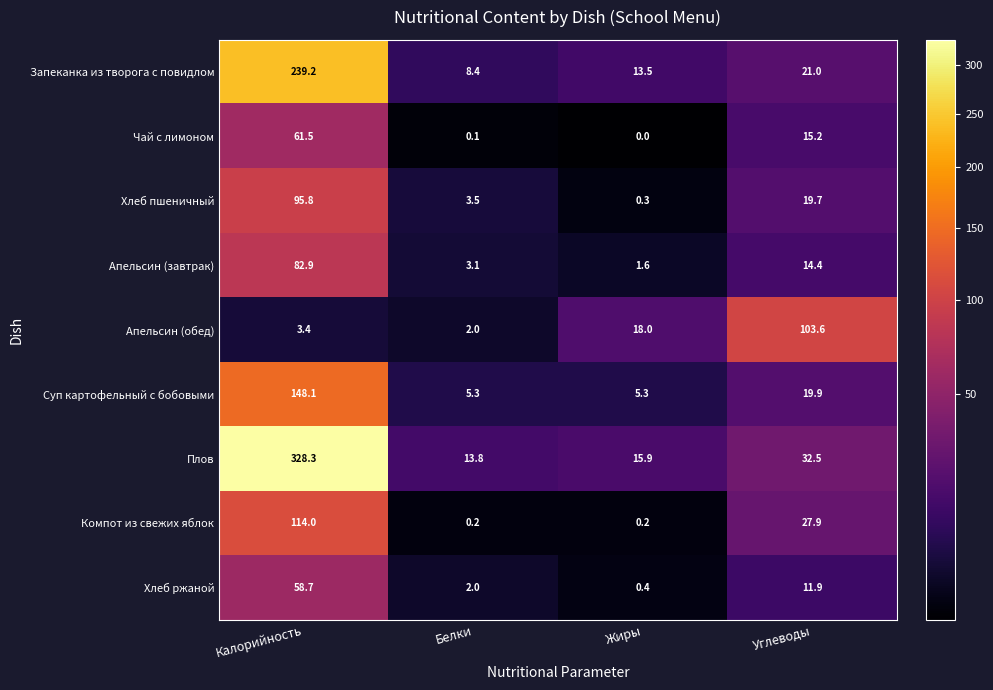

The Хлеб ржаной series shows 20.1 at Углеводы. True or false?

False